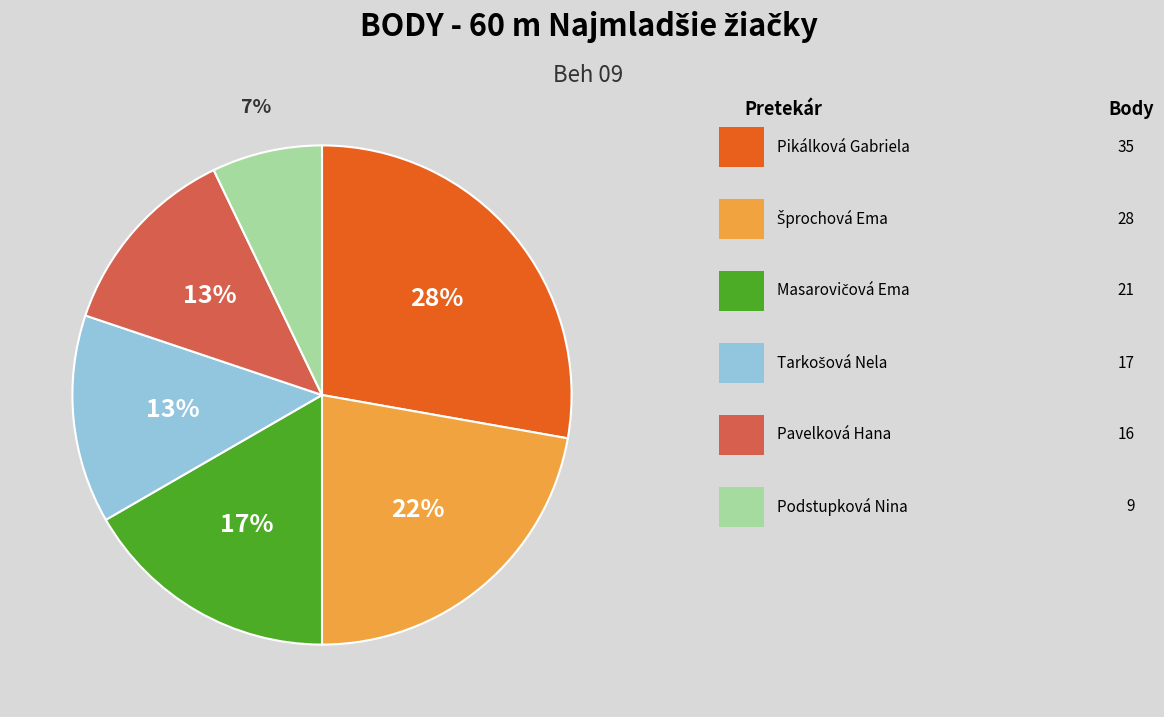

Count the number of slices in the pie.

6